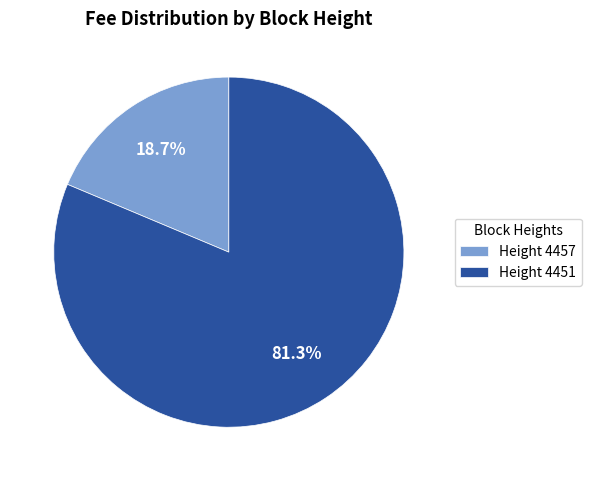

What is the smallest slice in the pie chart?

Height 4457